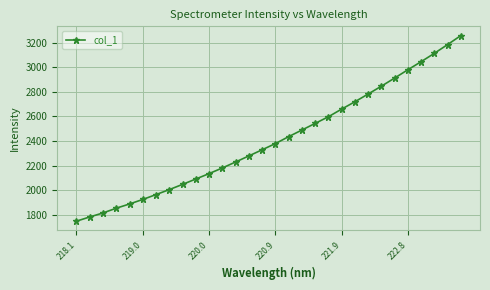

What is the greatest value displayed?

3259.4